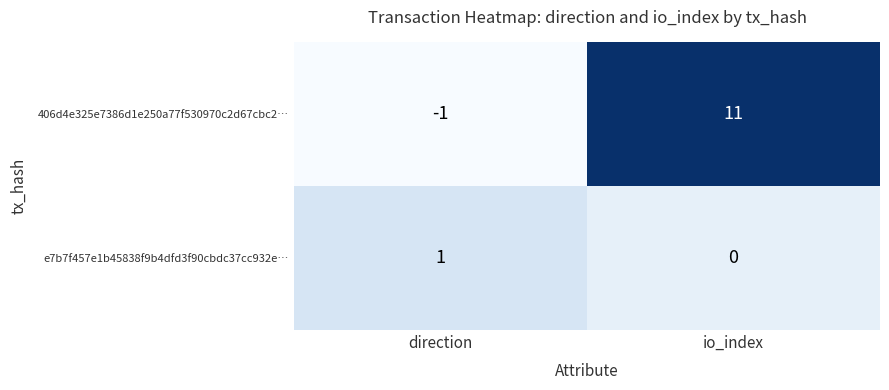

At how many categories does at least one series exceed 0?

2